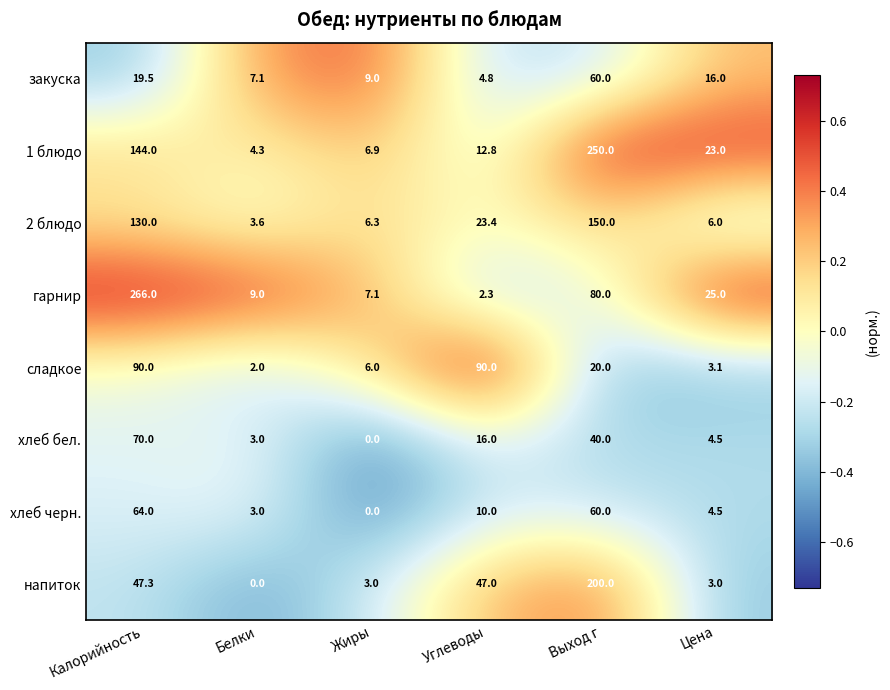

Rank the series by their maximum value, from lowest to highest.

закуска, хлеб черн., хлеб бел., сладкое, 2 блюдо, напиток, 1 блюдо, гарнир